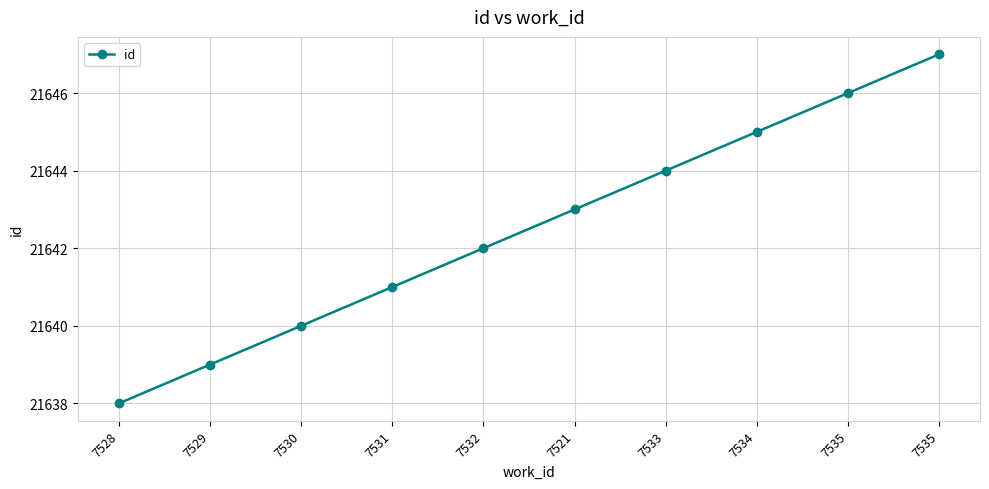

What is the sum of the values at 7535 and 7532?

43289